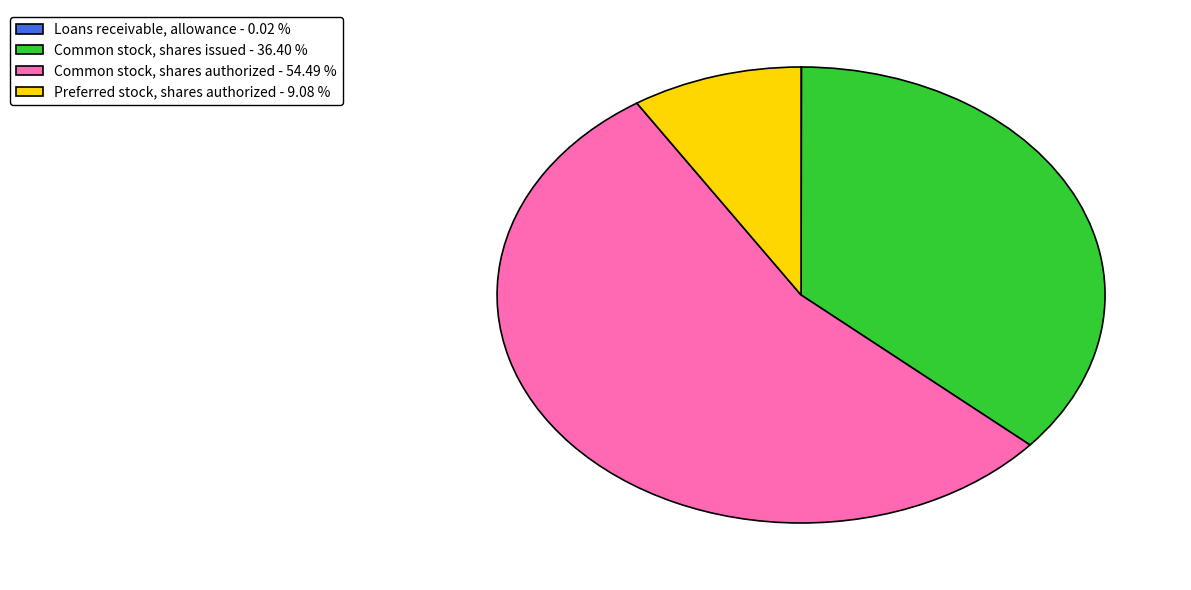

What is the majority slice?

Common stock, shares authorized - 54.49 %